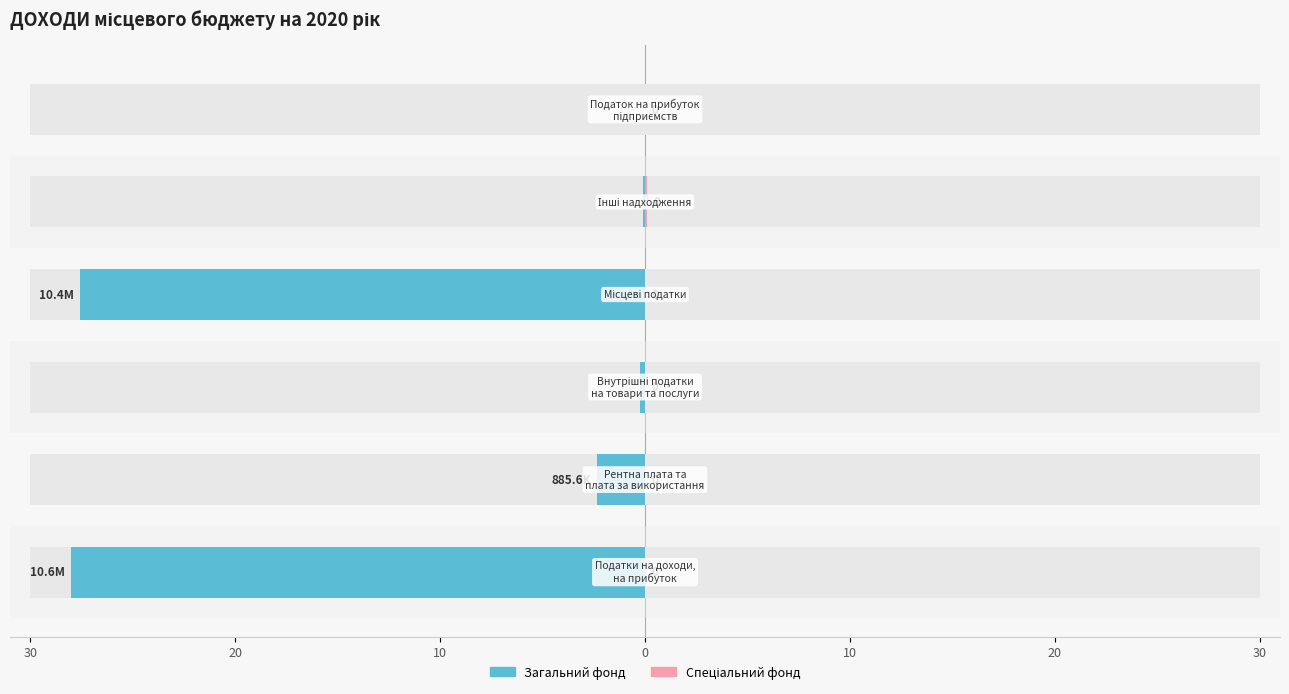

What is the smallest value displayed?

-28.0